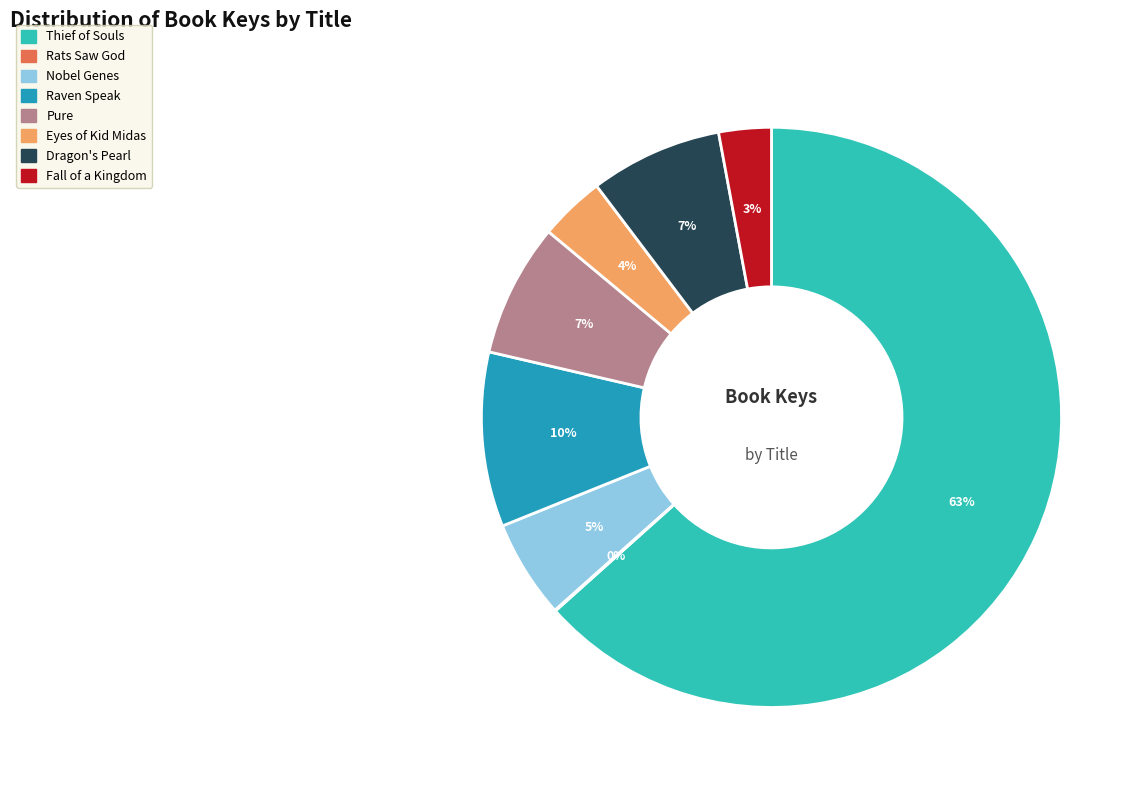

Which has a higher value, Raven Speak or Fall of a Kingdom?

Raven Speak